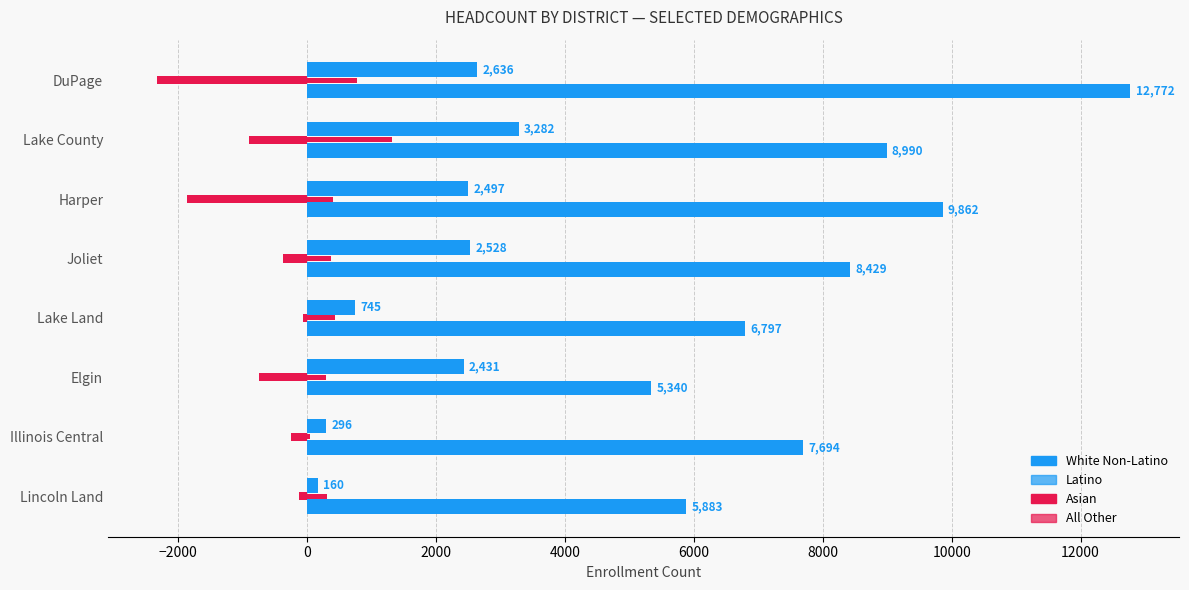

How many distinct data groups are displayed?

4